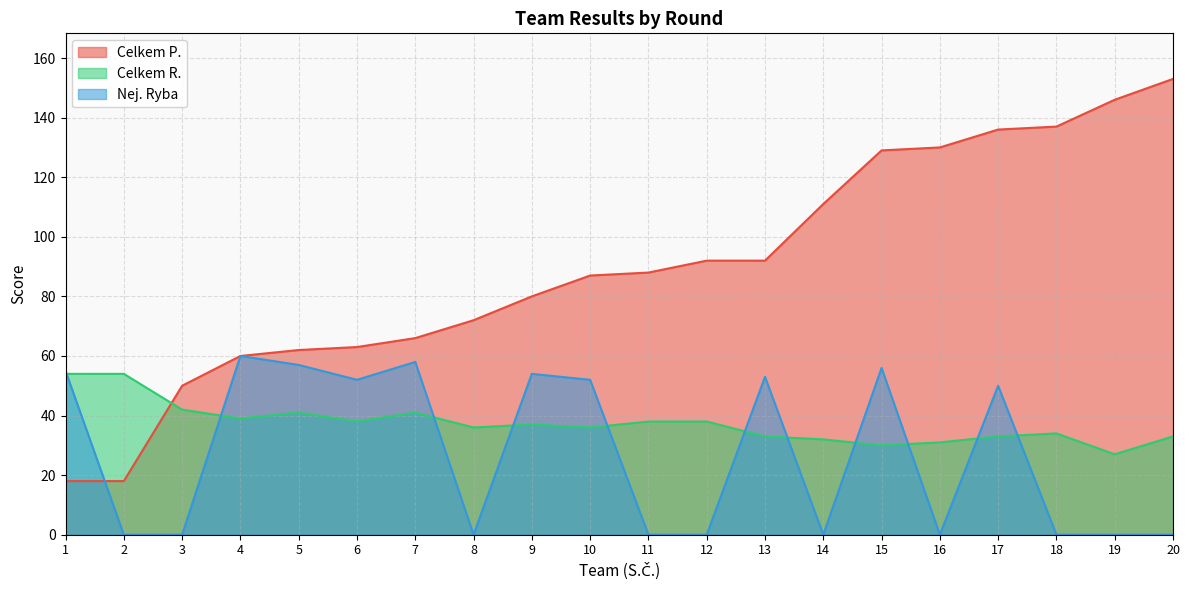

List the labels in order of Celkem P. value, smallest first.

1, 2, 3, 4, 5, 6, 7, 8, 9, 10, 11, 12, 13, 14, 15, 16, 17, 18, 19, 20